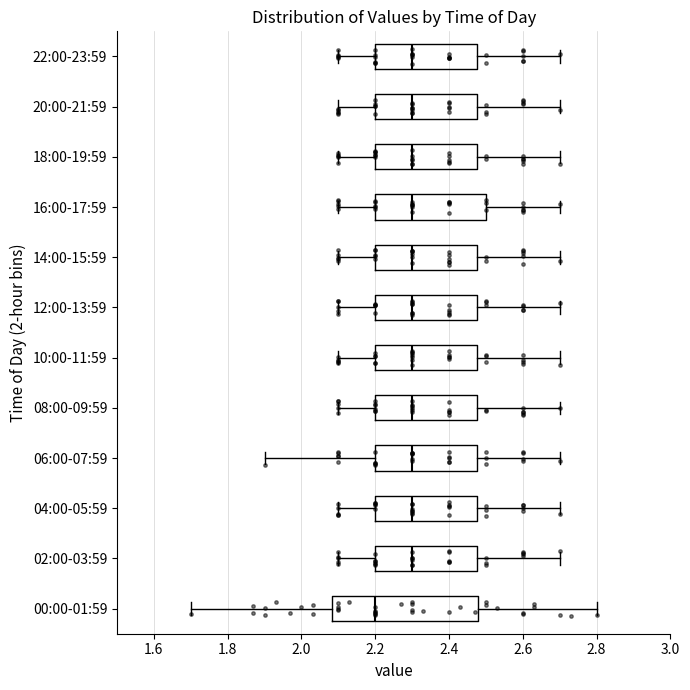

Reading bottom to top, transcribe this box plot: for each box, give where its median line is, the range the box spans, and where its two whiskers end, as read against the x-axis. The values are not printed on the chart, so give them approximately, as read against the axis.

00:00-01:59: median 2.20, box 2.08 to 2.48, whiskers 1.70 to 2.80
02:00-03:59: median 2.30, box 2.20 to 2.48, whiskers 2.10 to 2.70
04:00-05:59: median 2.30, box 2.20 to 2.48, whiskers 2.10 to 2.70
06:00-07:59: median 2.30, box 2.20 to 2.48, whiskers 1.90 to 2.70
08:00-09:59: median 2.30, box 2.20 to 2.48, whiskers 2.10 to 2.70
10:00-11:59: median 2.30, box 2.20 to 2.48, whiskers 2.10 to 2.70
12:00-13:59: median 2.30, box 2.20 to 2.48, whiskers 2.10 to 2.70
14:00-15:59: median 2.30, box 2.20 to 2.48, whiskers 2.10 to 2.70
16:00-17:59: median 2.30, box 2.20 to 2.50, whiskers 2.10 to 2.70
18:00-19:59: median 2.30, box 2.20 to 2.48, whiskers 2.10 to 2.70
20:00-21:59: median 2.30, box 2.20 to 2.48, whiskers 2.10 to 2.70
22:00-23:59: median 2.30, box 2.20 to 2.48, whiskers 2.10 to 2.70